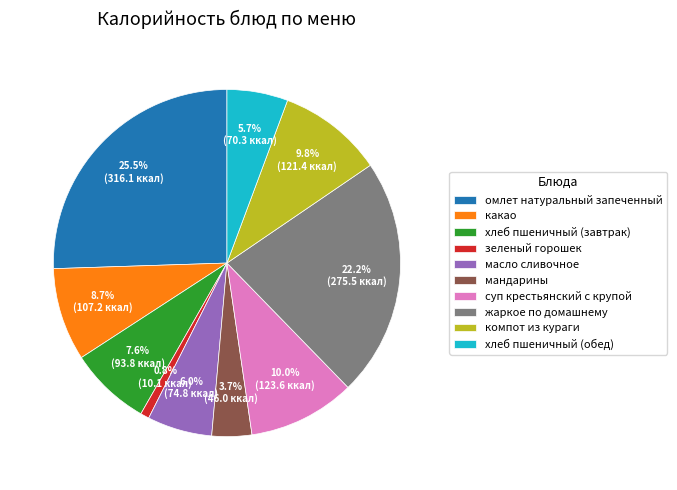

To the nearest percent, what is the combined percentage of суп крестьянский с крупой and хлеб пшеничный (завтрак)?

18%